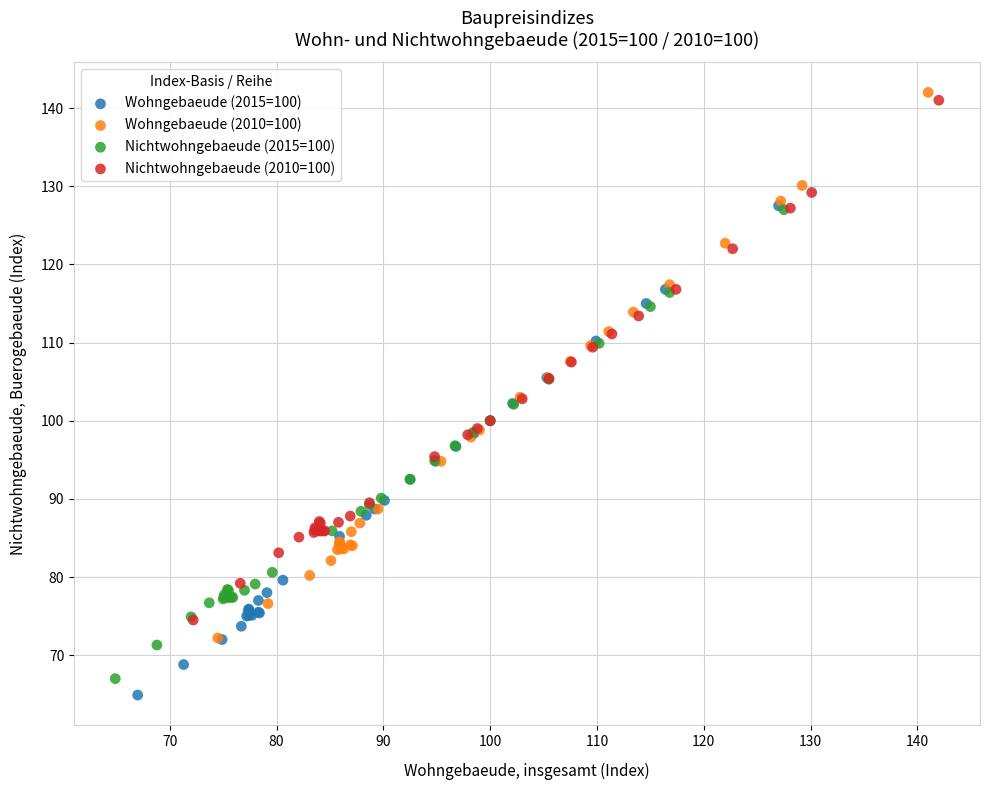

Which series reaches the maximum Y coordinate?

Wohngebaeude (2010=100)